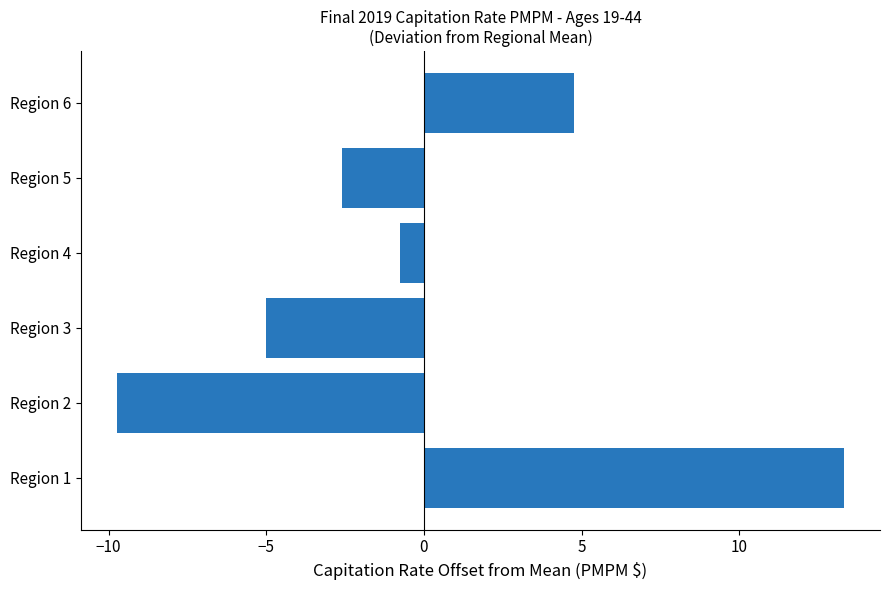

Is it true that the value at Region 1 is 13.3?

True